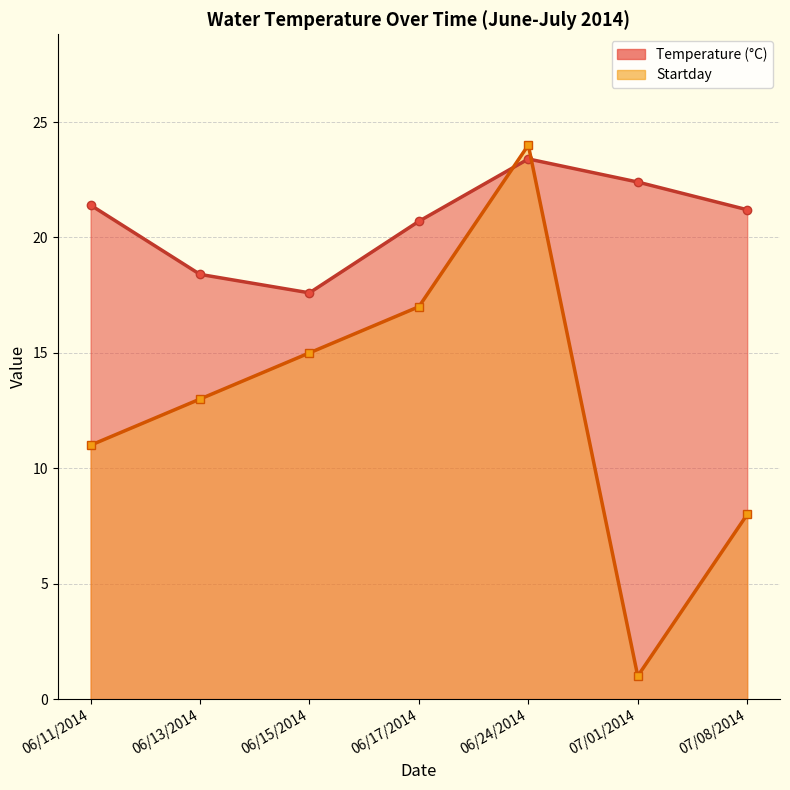

How many values in the Startday series are below 13?

3